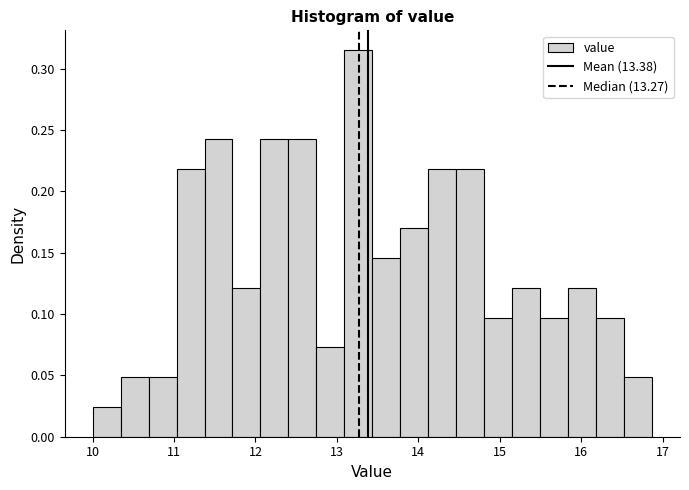

Around what value on the x-axis is the tallest bar? Give the approximate position of its centre, as read against the axis.

13.3